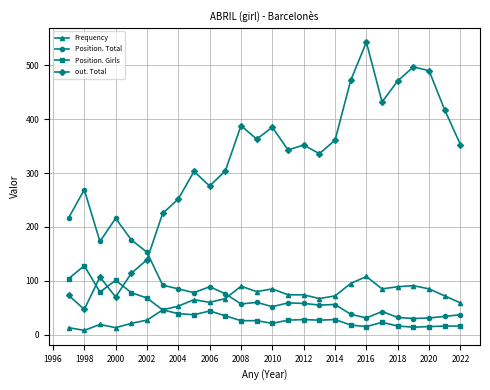

What is the minimum value for Position. Total?

30